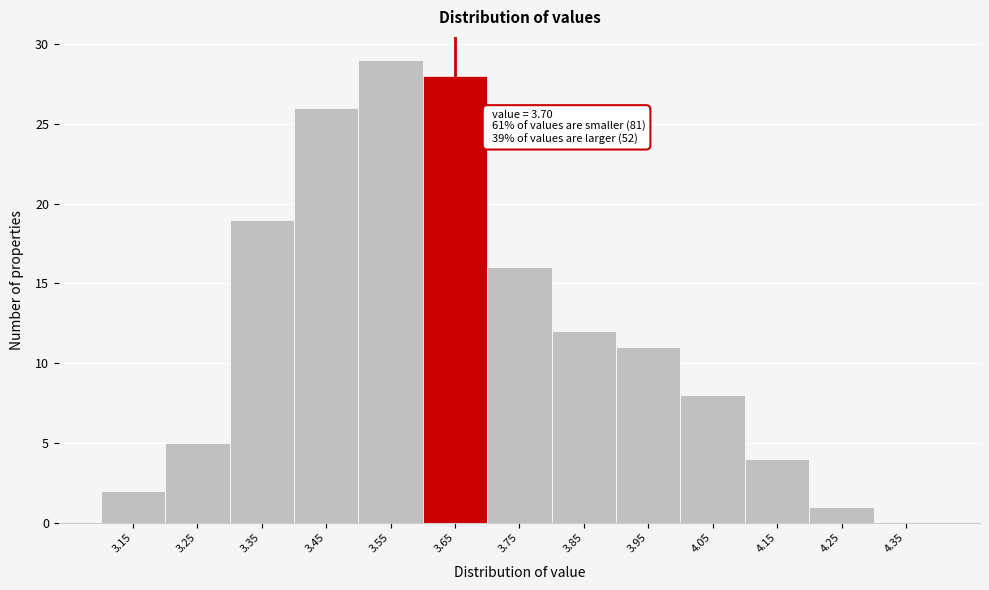

Reading left to right, list all the values displayed in this chart.

3.15=2	3.25=5	3.35=19	3.45=26	3.55=29	3.65=28	3.75=16	3.85=12	3.95=11	4.05=8	4.15=4	4.25=1	4.35=0